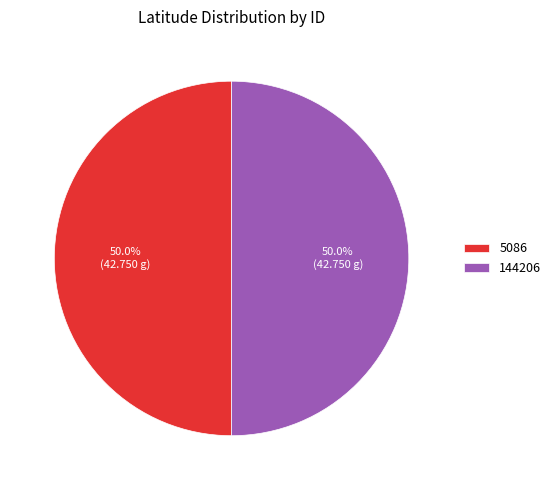

To the nearest percent, what is the average slice percentage?

50%